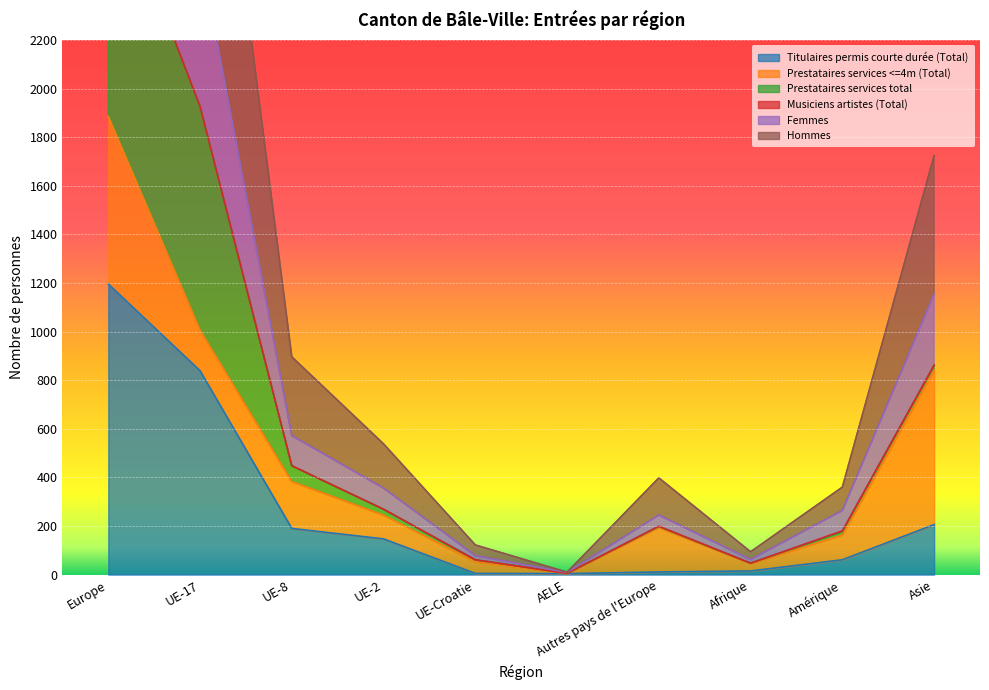

At which label is Titulaires permis courte durée (Total) closest to 600?

UE-17